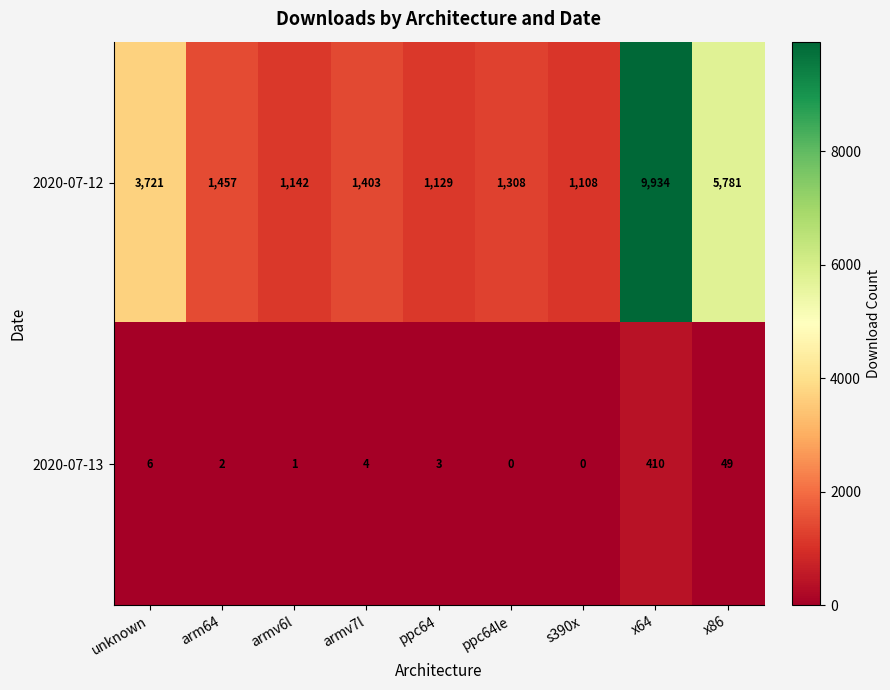

What is the difference between the maximum and minimum values in the 2020-07-13 series?

410